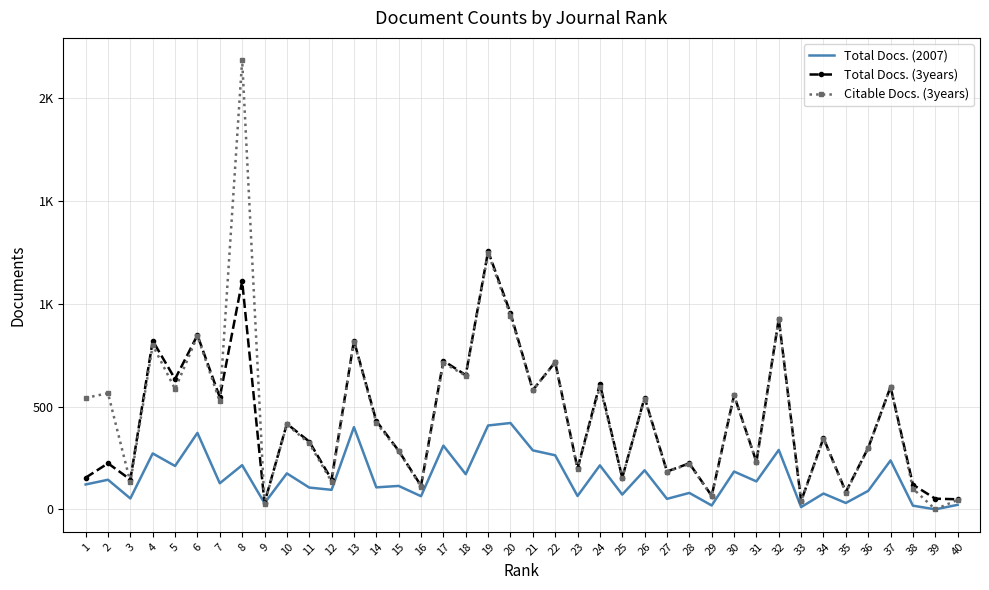

Is it true that Citable Docs. (3years) equals 580 at 21?

True